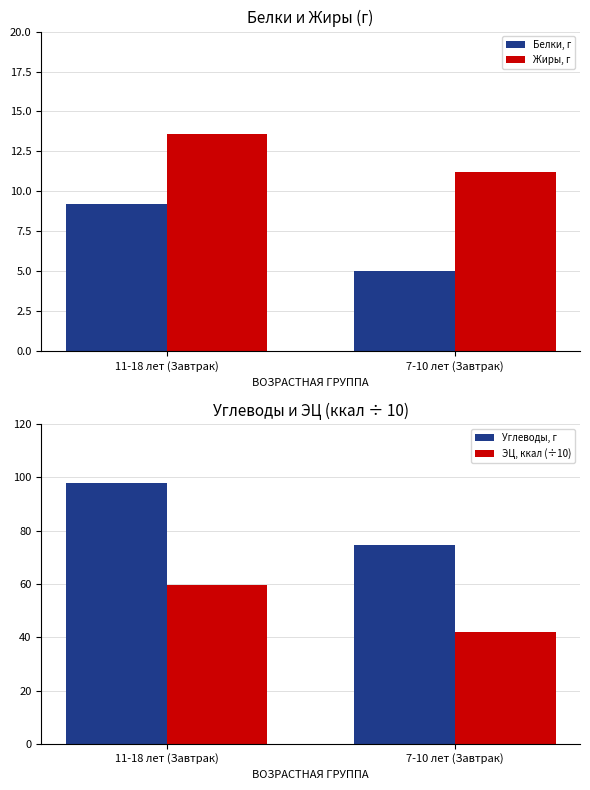

The value of Белки, г at 11-18 лет (Завтрак) is 9.2. True or false?

True